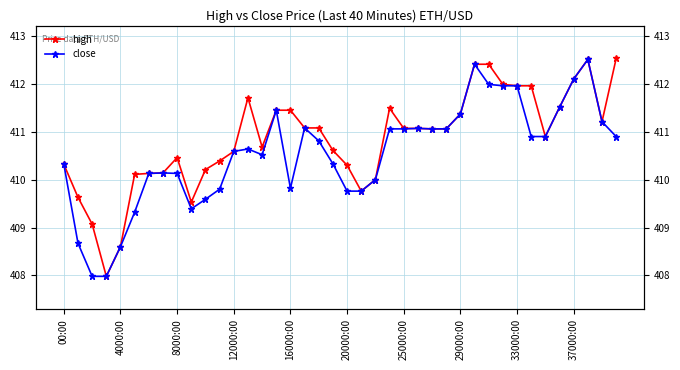

How many values in the high series exceed 411?

21